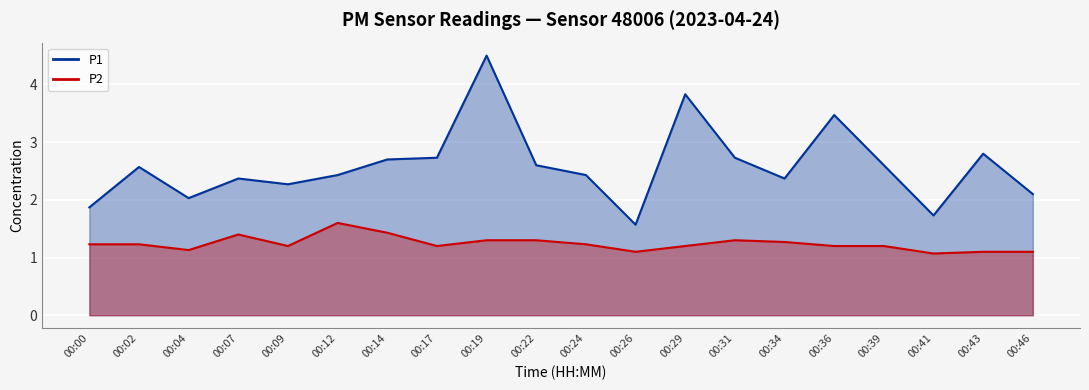

Where is P1 nearest to the value 3?

00:43